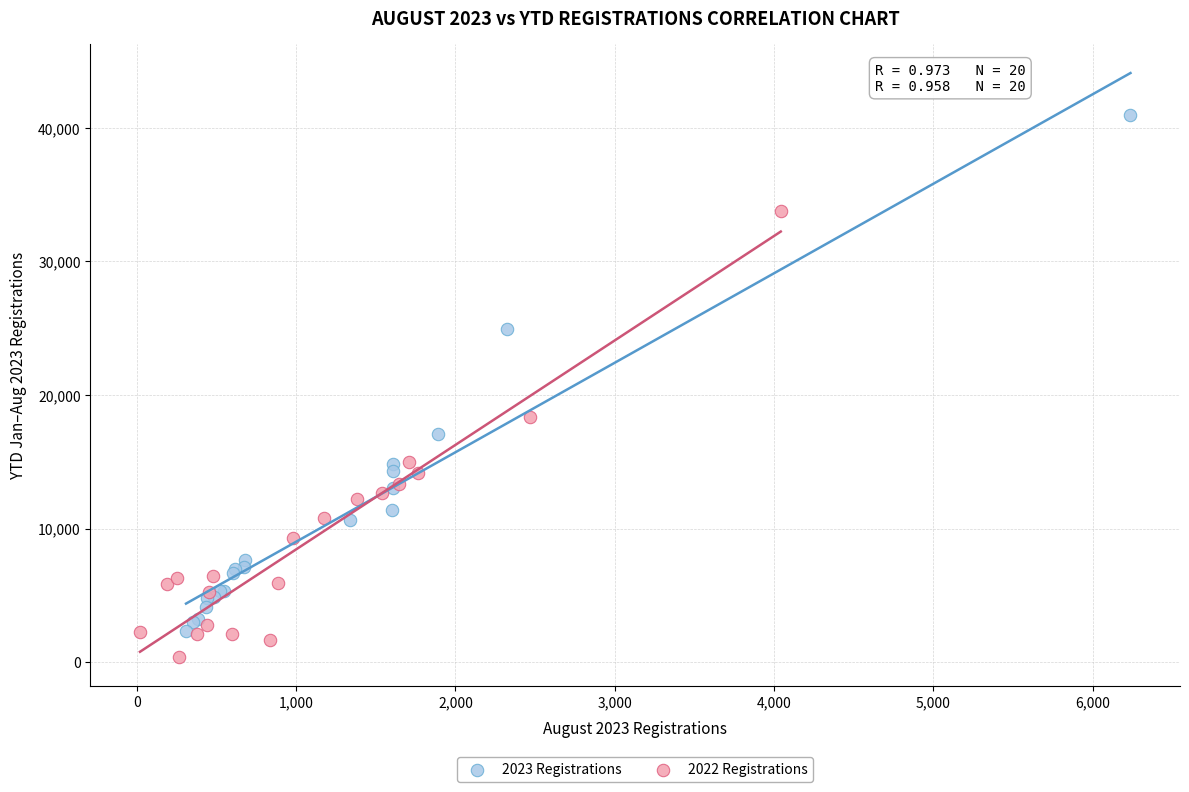

What are all the series names shown in the legend?

2023 Registrations, 2022 Registrations